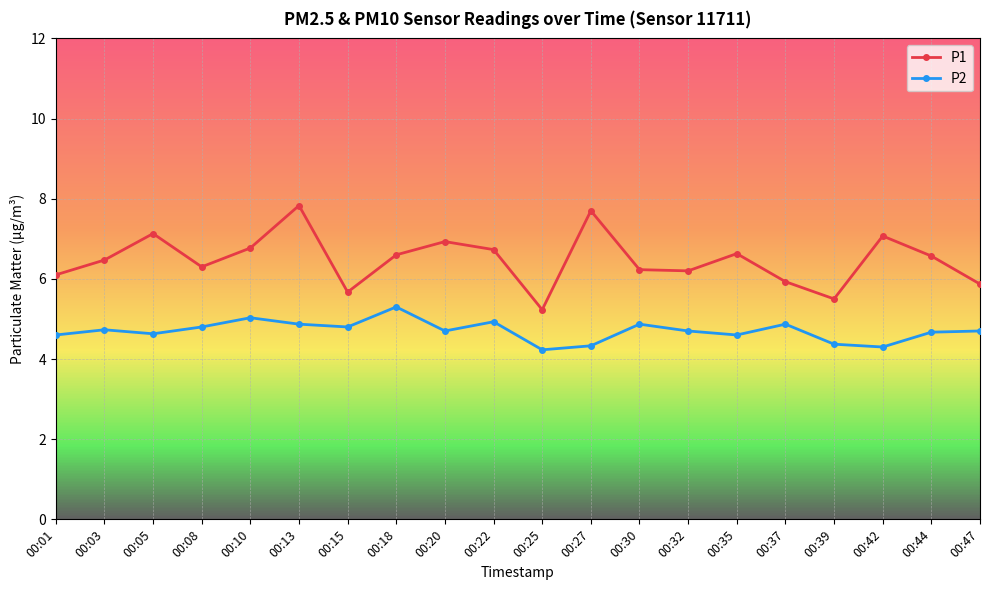

Is it true that P2 equals 2.3 at 00:39?

False